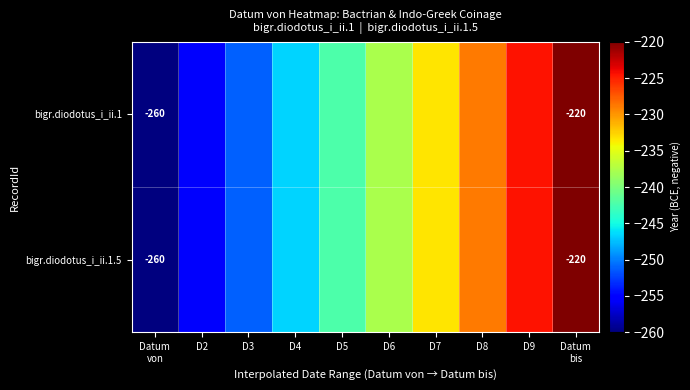

True or false: bigr.diodotus_i_ii.1.5 has a value of -228.9 at D8.

True